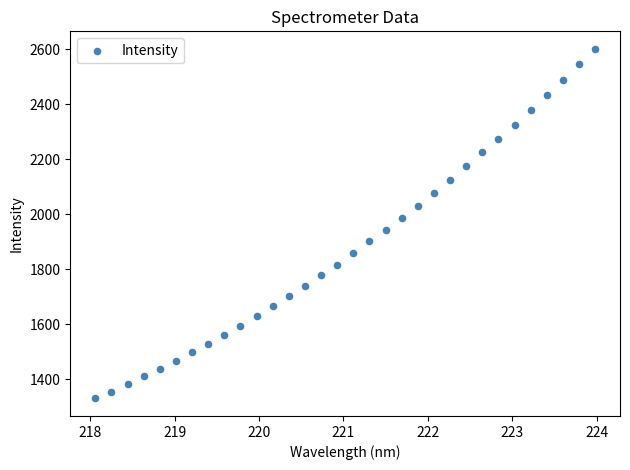

What is the range of X values (max minus min)?

5.9